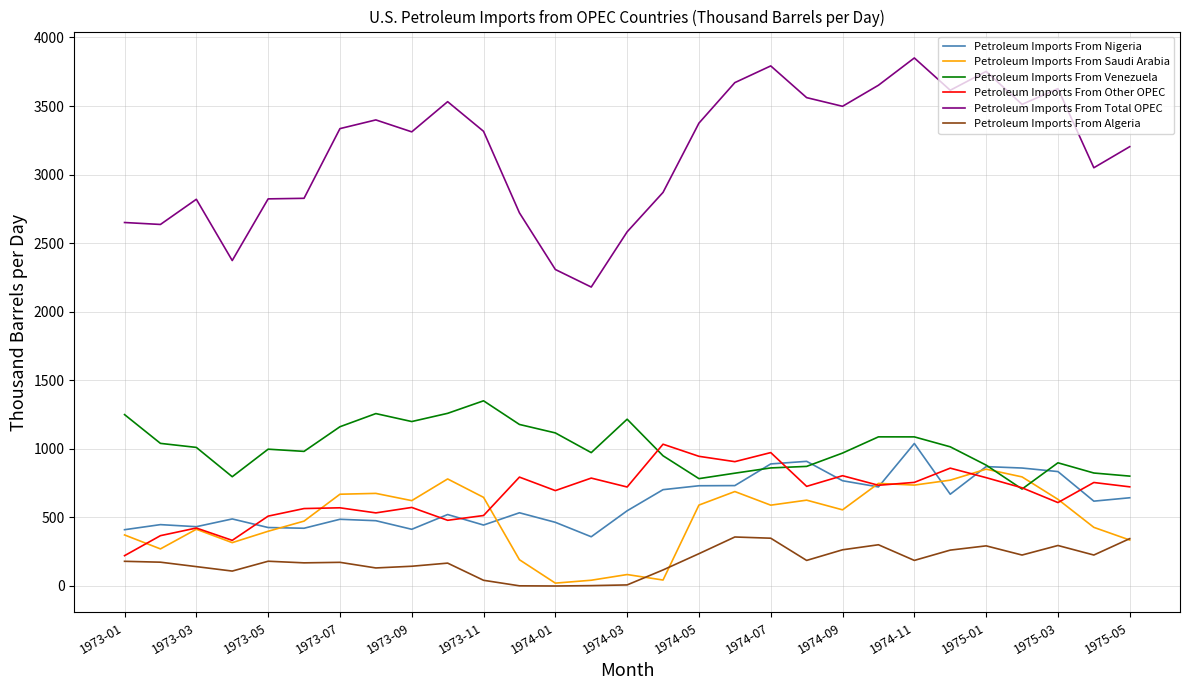

Which series has the largest total across all categories?

Petroleum Imports From Total OPEC